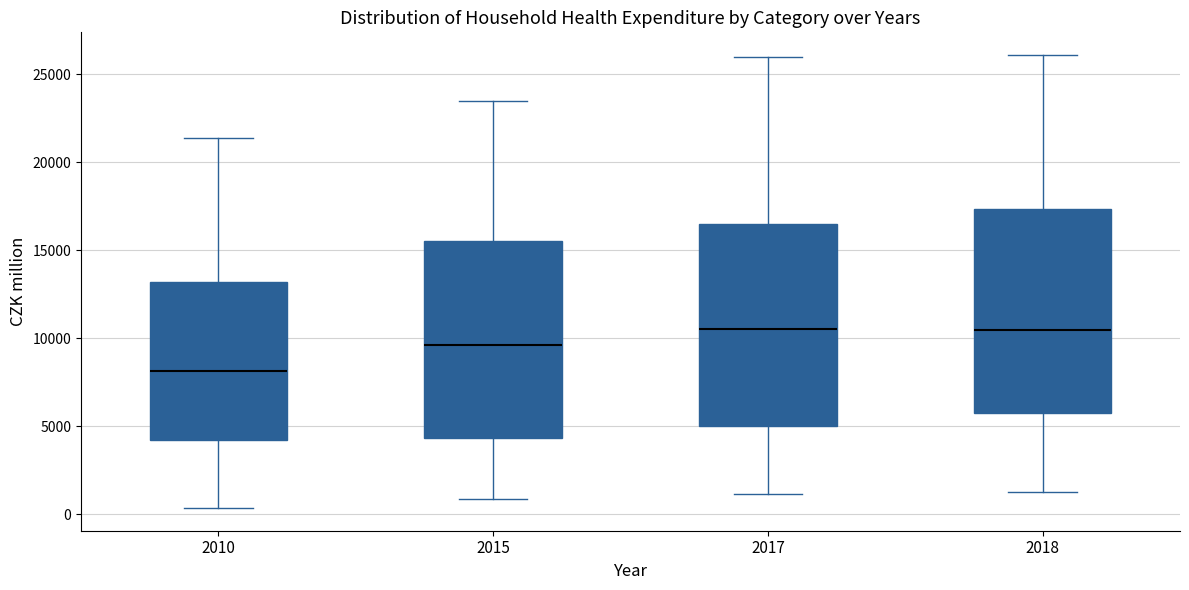

Where does the lower whisker of the box at x = 2017 end on the y-axis? The values are not printed on the chart, so give them approximately, as read against the axis.

1000